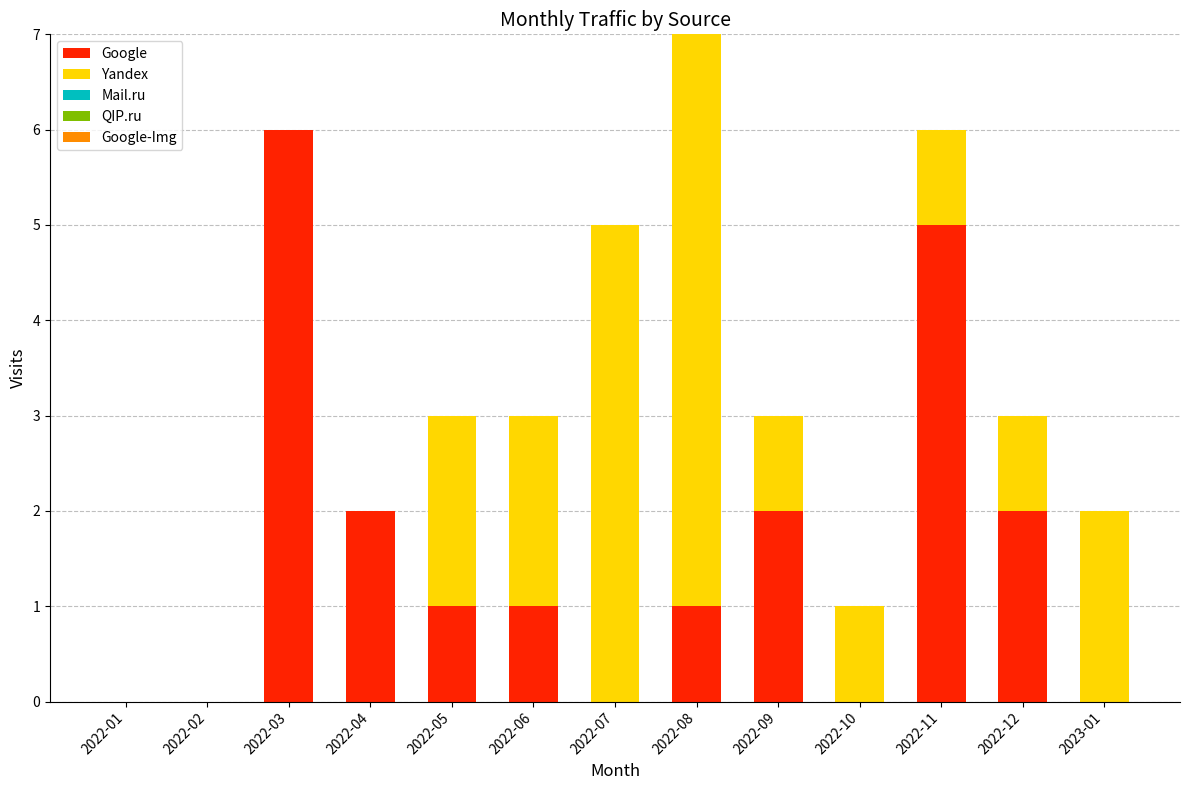

The Google series shows 0 at 2022-01. True or false?

True